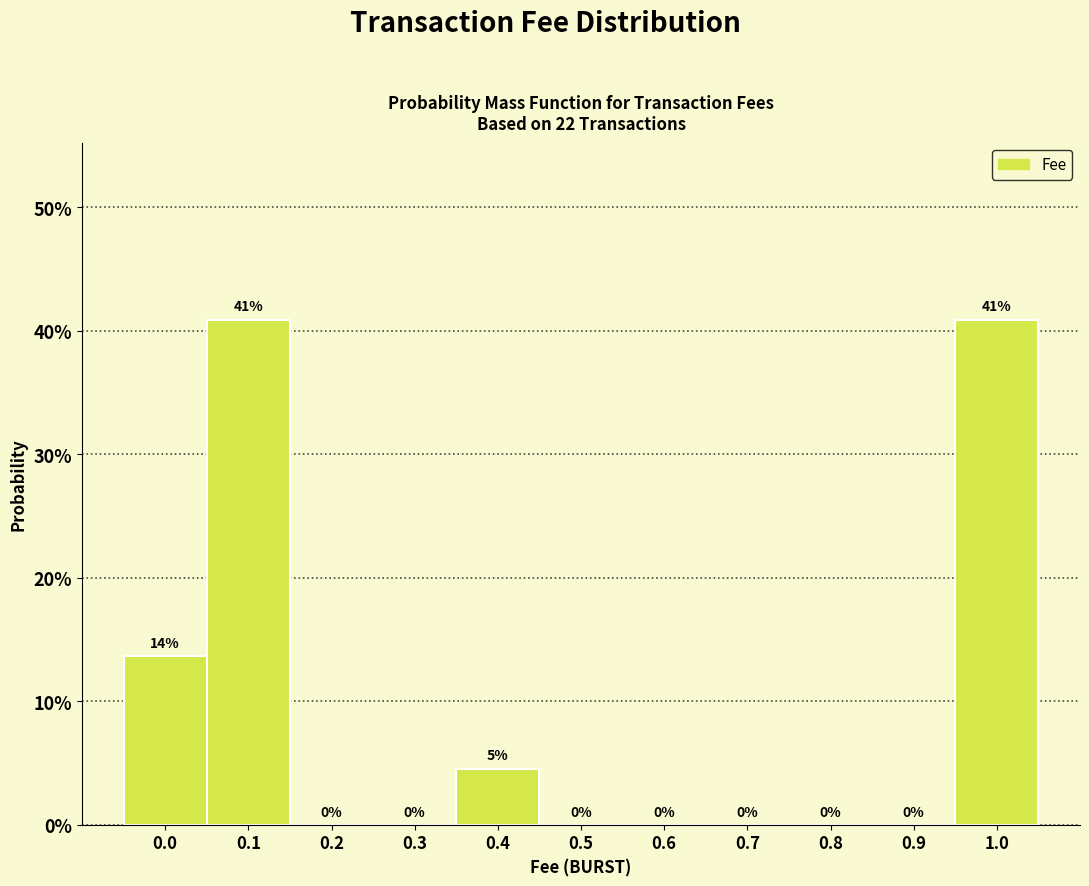

The value at 0.6 is 0.0. True or false?

True